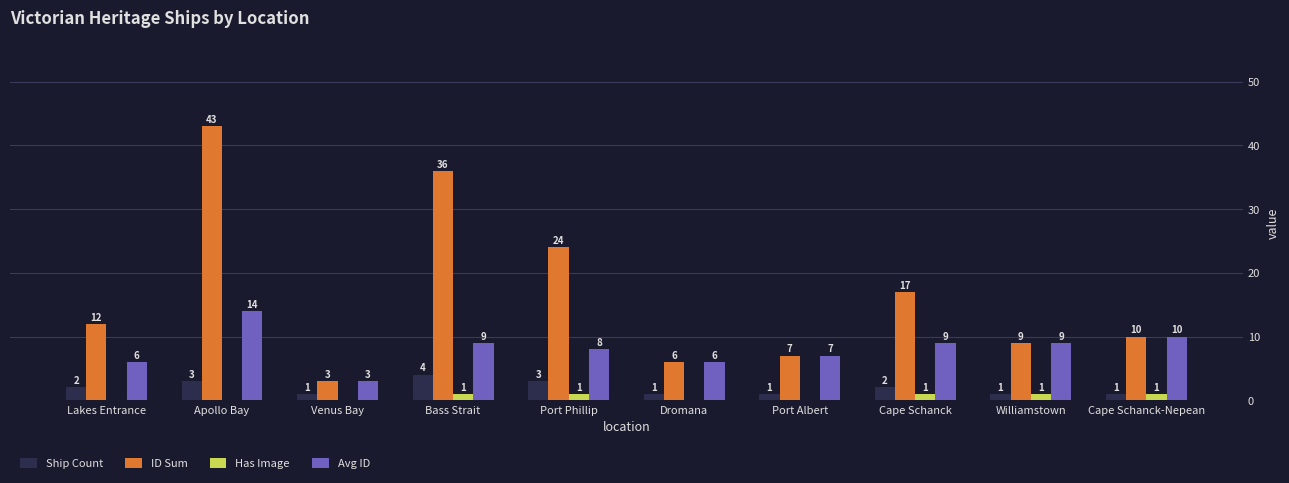

Is the value of Has Image at Cape Schanck-Nepean greater than the value of ID Sum at Bass Strait?

No